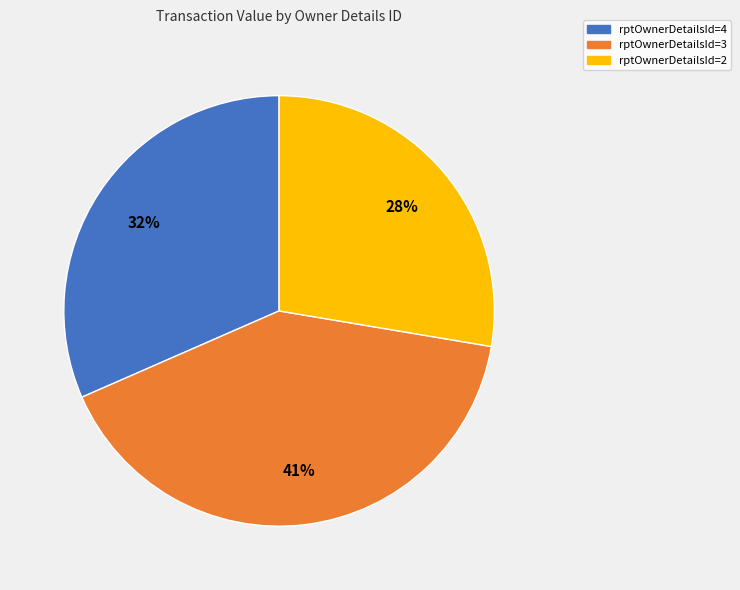

Is there any slice that represents more than half of the pie?

No